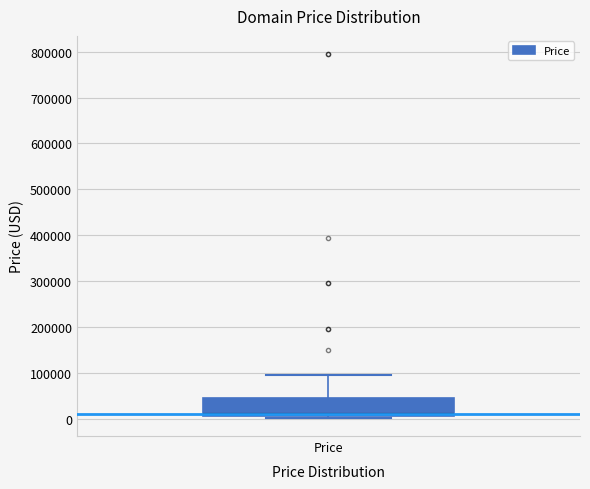

Read this box plot against the y-axis: the position of the median line, the range covered by the box, and the ends of both whiskers. The values are not printed on the chart, so give them approximately, as read against the axis.

median 10000, box 0 to 40000, whiskers 0 to 90000